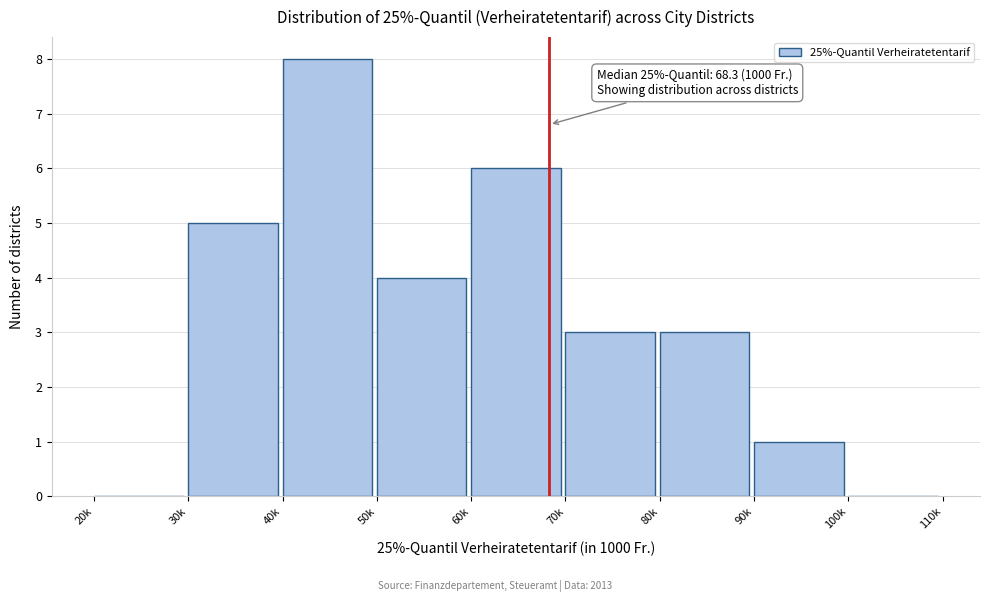

Reading left to right, list all the values displayed in this chart.

20k=0	30k=5	40k=8	50k=4	60k=6	70k=3	80k=3	90k=1	100k=0